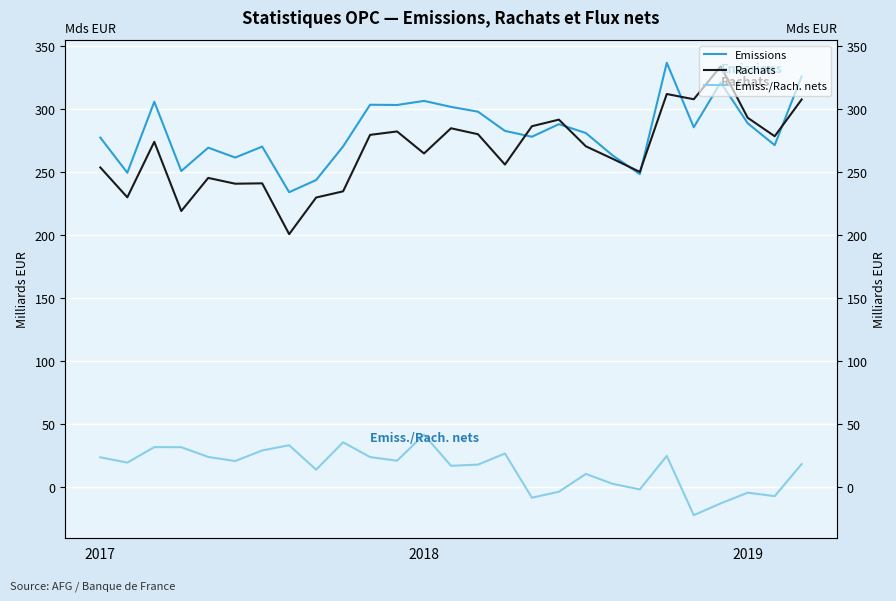

The Emiss./Rach. nets series shows 23.7 at 2017. True or false?

True